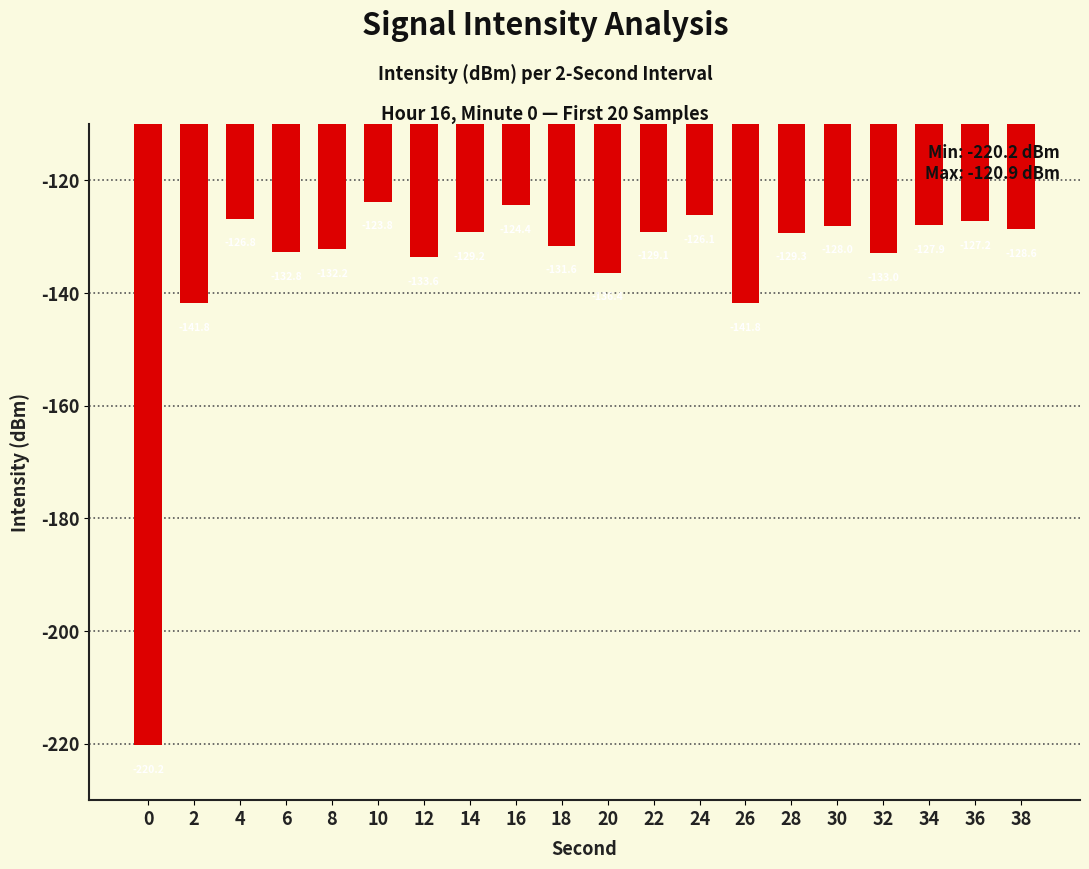

The chart shows a value of -185.9 at 2. True or false?

False